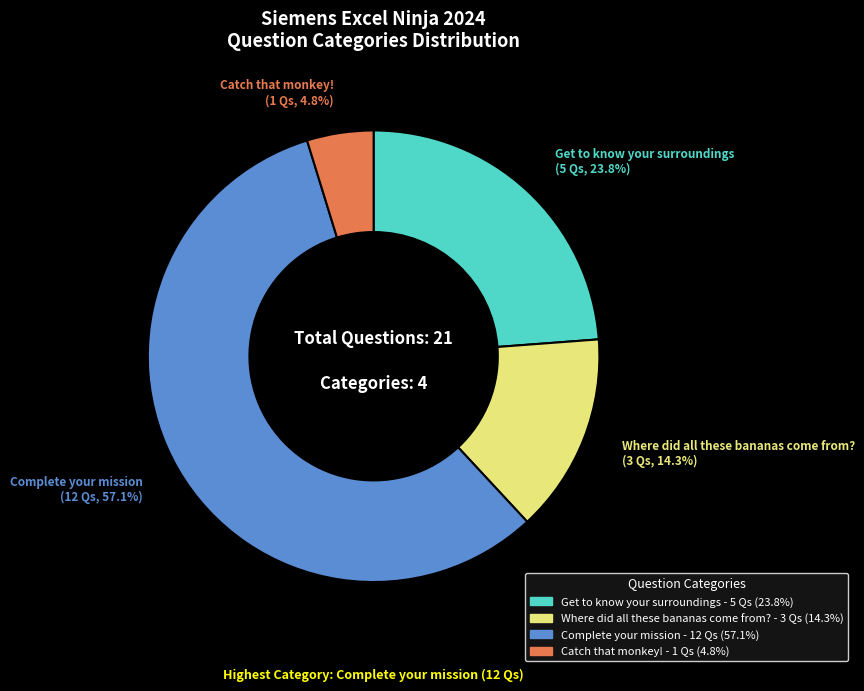

True or false: Get to know your surroundings accounts for 24% of the total.

True